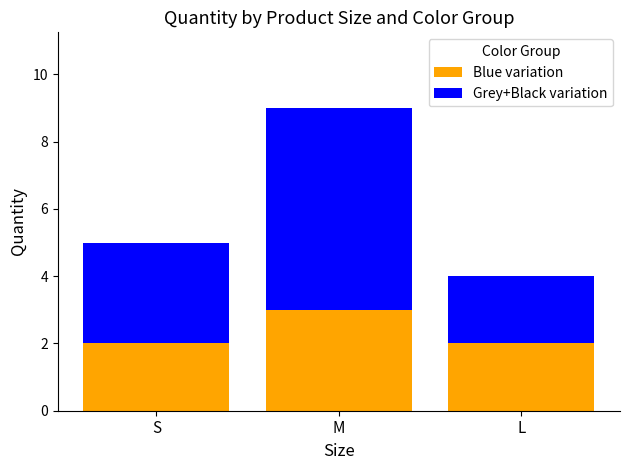

Read the Blue variation value at M.

3